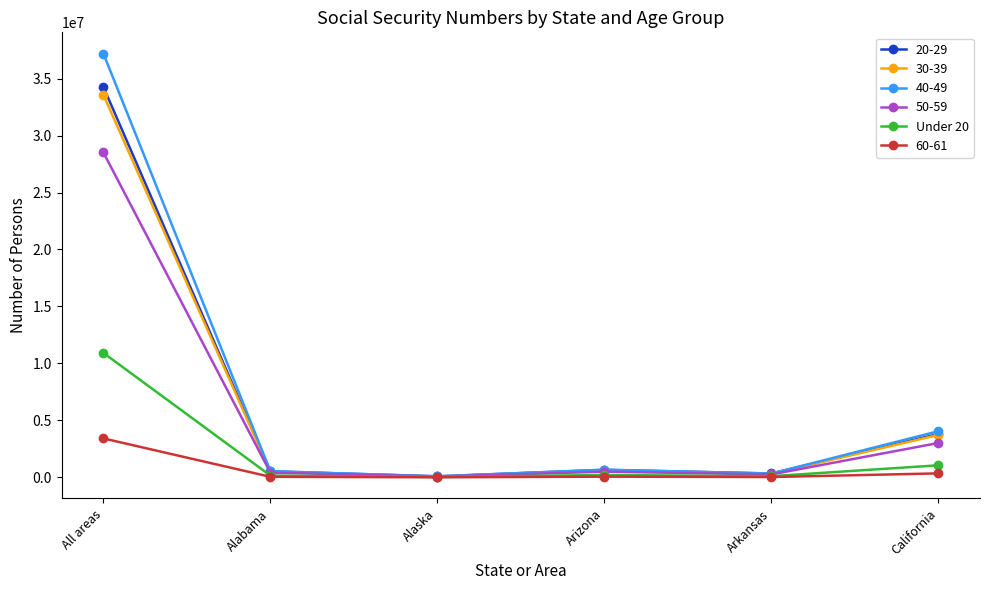

What is the label of the 6th point from the right?

All areas